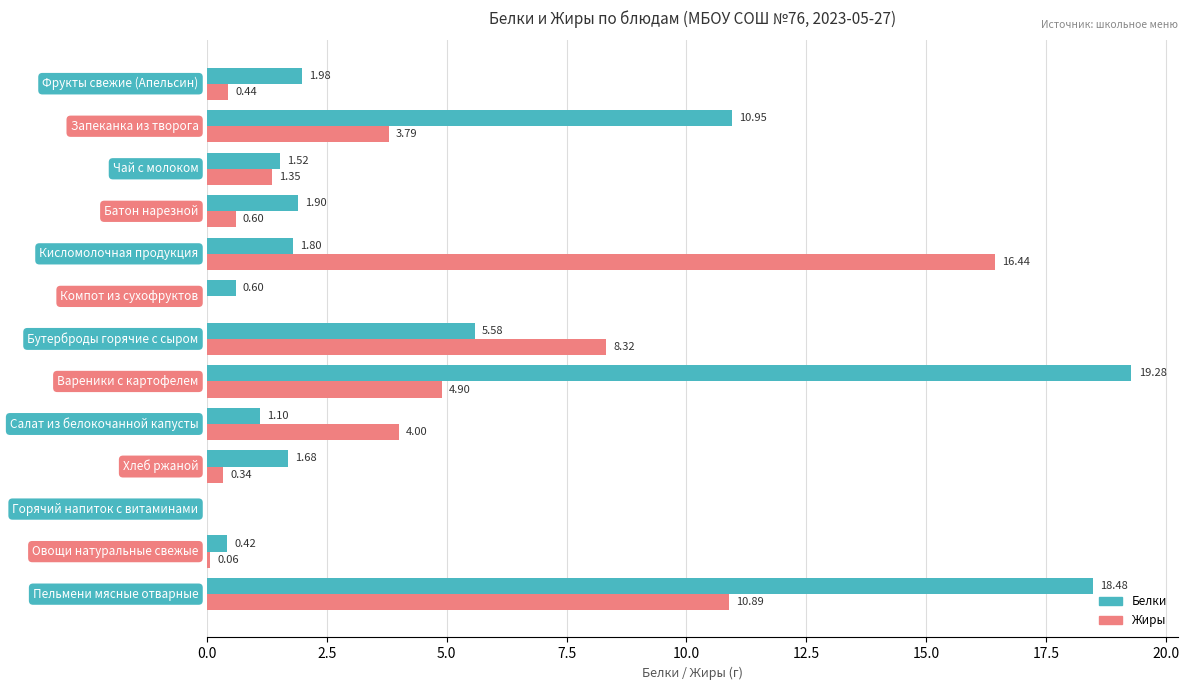

What is the sum of all Белки values?

65.3